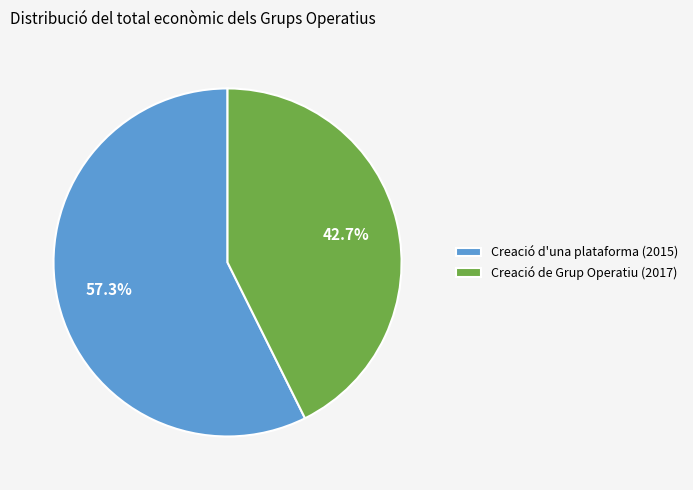

Rank the categories by value from highest to lowest.

Creació d'una plataforma (2015), Creació de Grup Operatiu (2017)